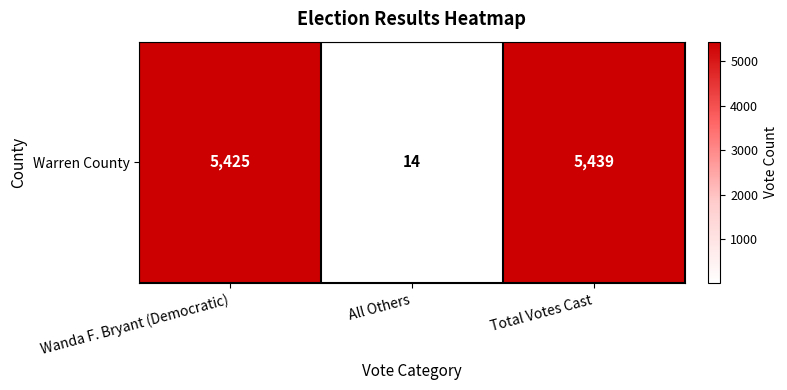

Which has a higher value, Total Votes Cast or Wanda F. Bryant (Democratic)?

Total Votes Cast